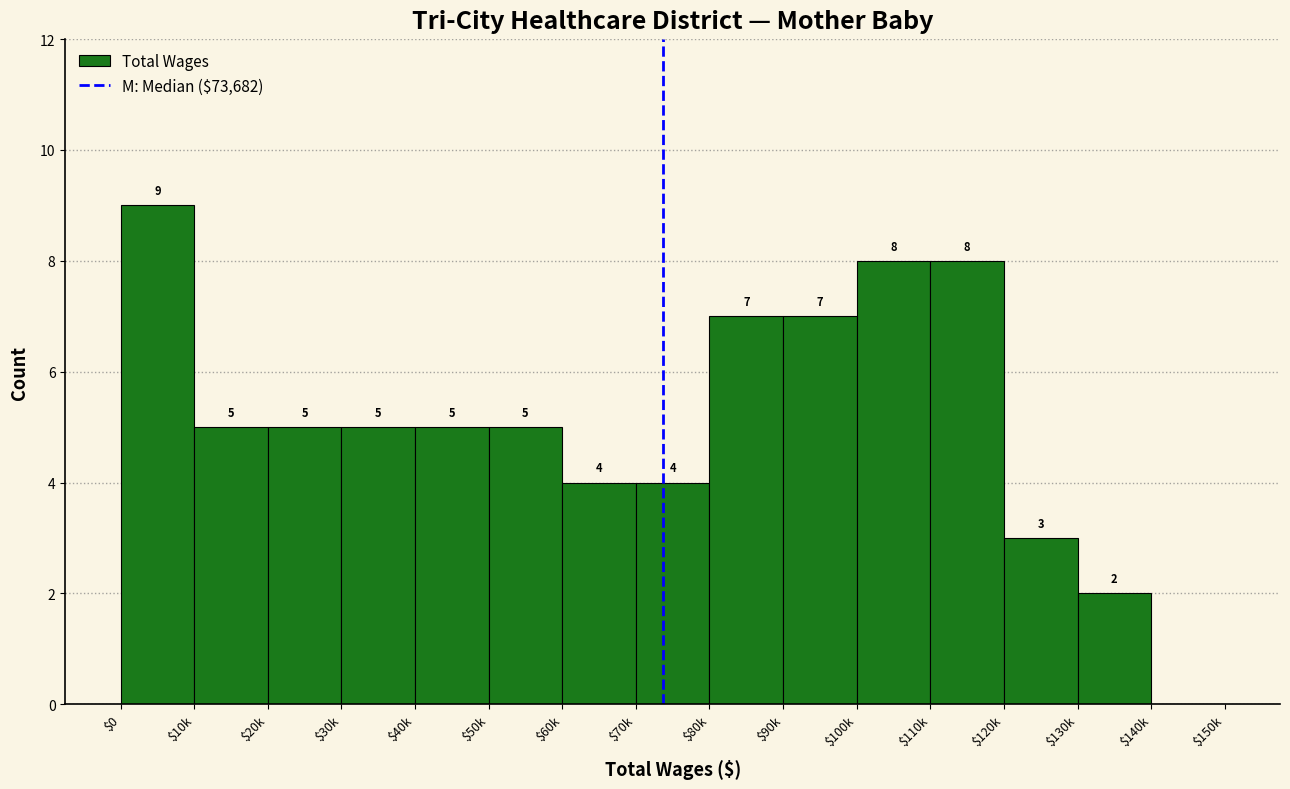

The chart shows a value of 1 at $130k. True or false?

False